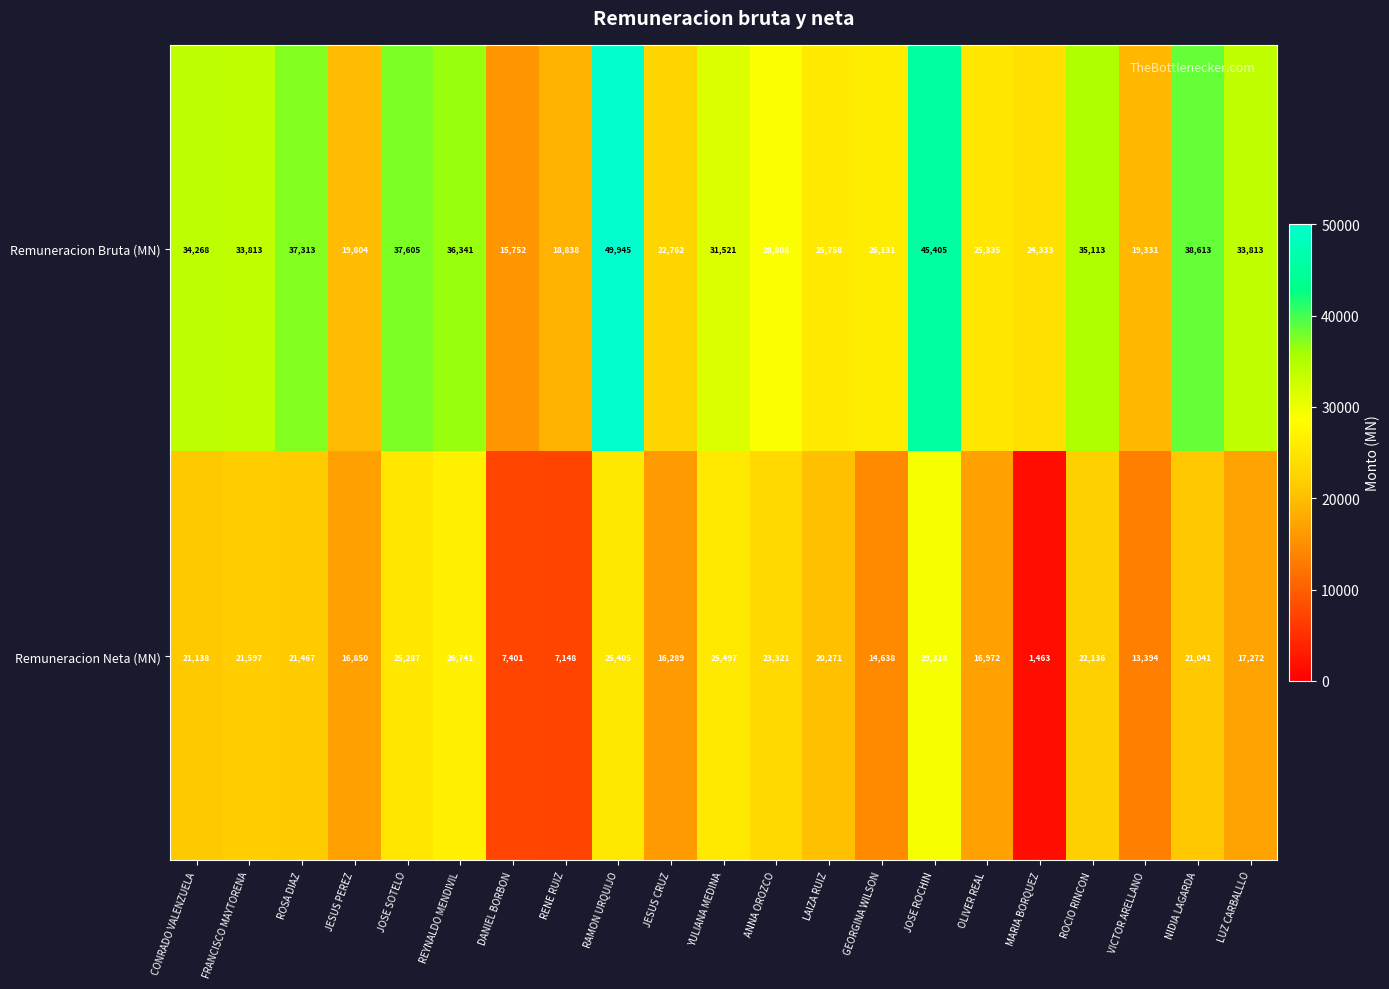

What is the smallest value displayed?

1463